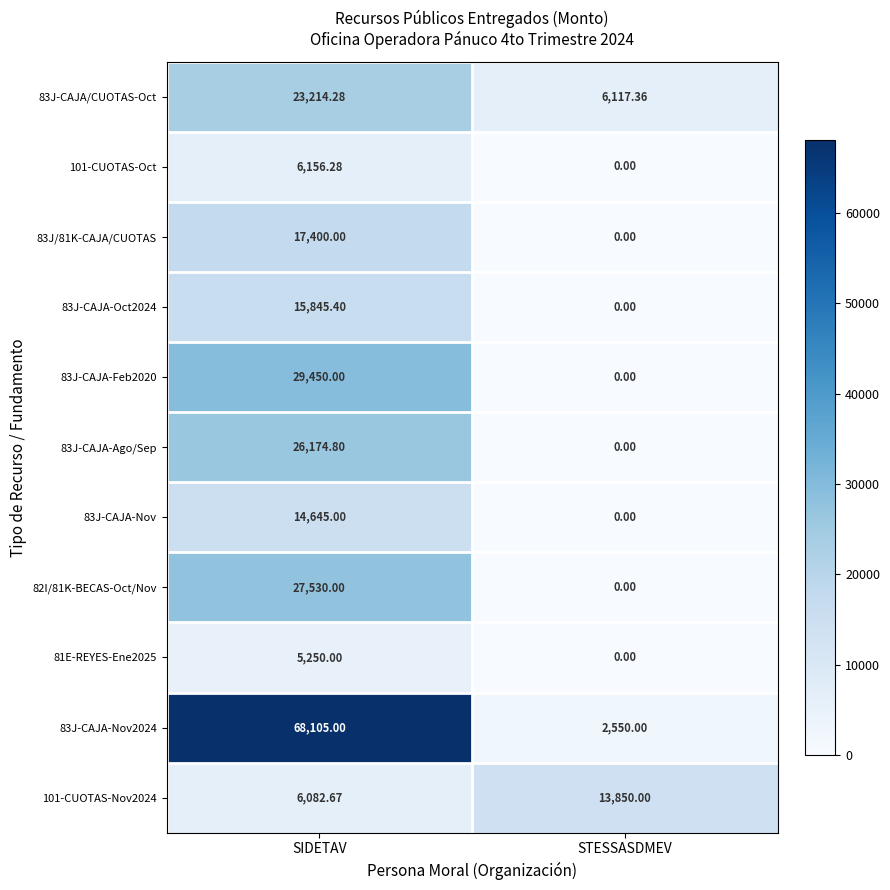

At which label is 83J-CAJA-Nov2024 closest to 35327?

STESSASDMEV